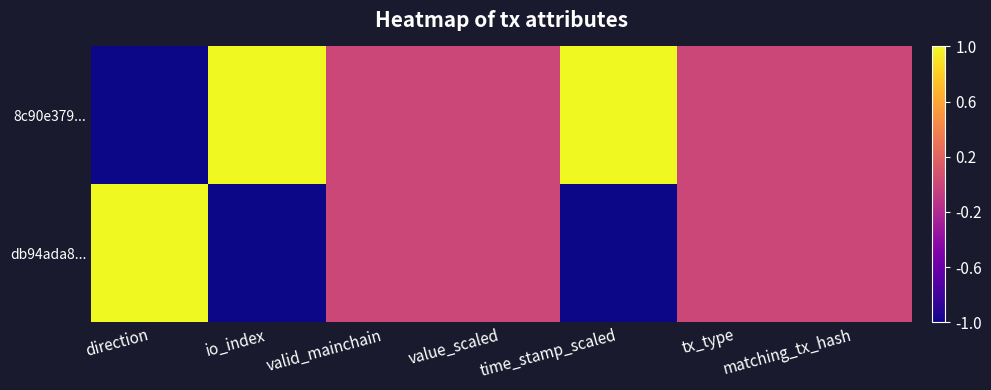

At how many categories does at least one series exceed 0?

3